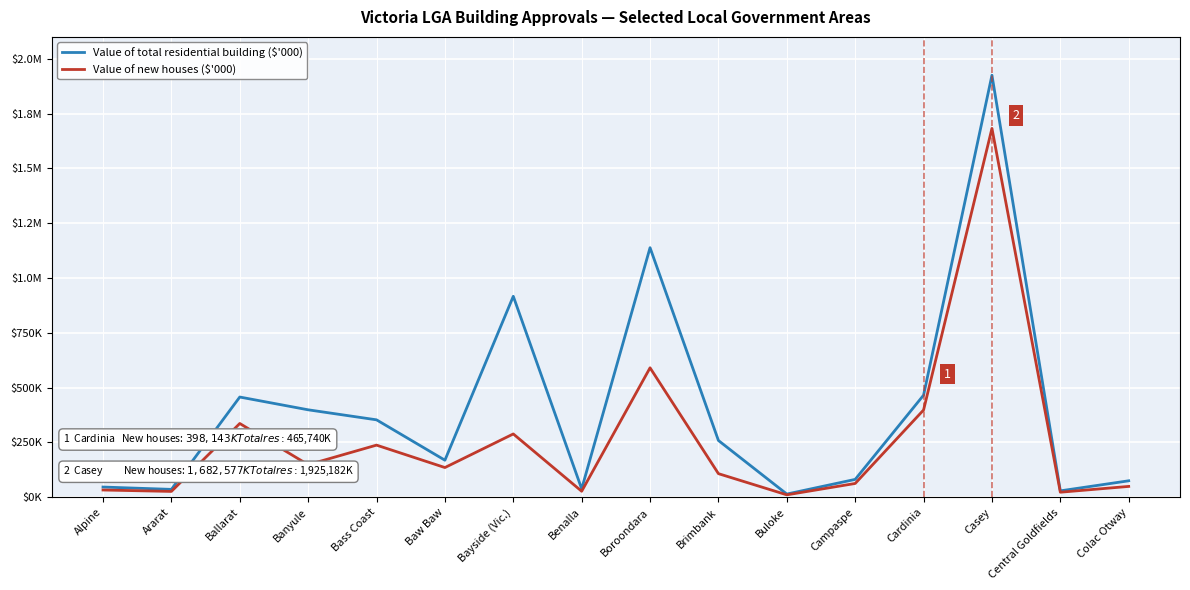

Does the chart have visible grid lines?

Yes